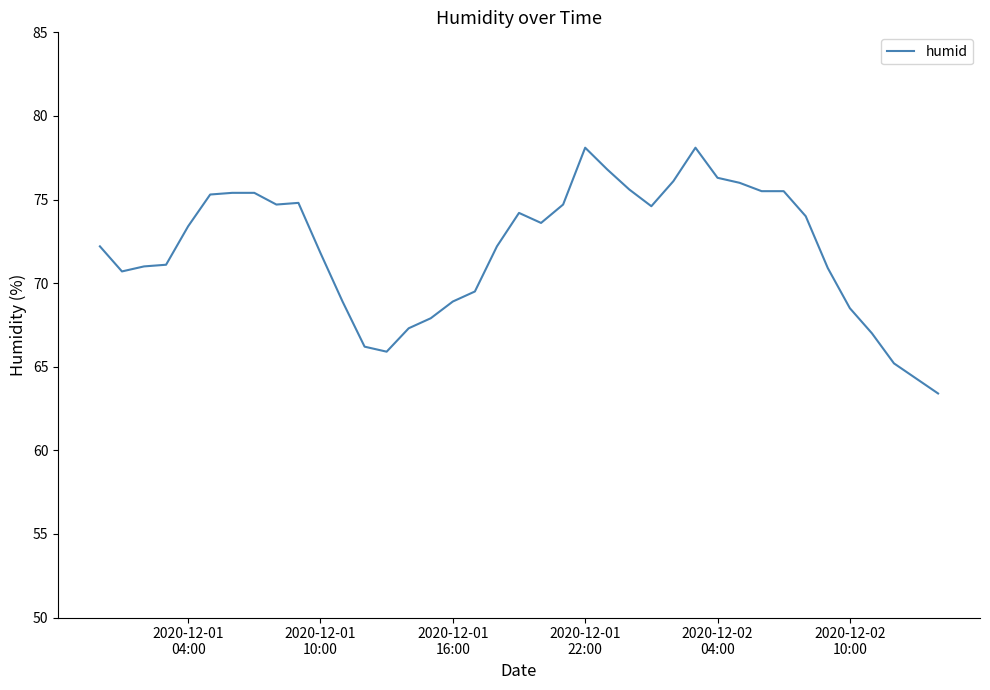

What is the maximum value shown in the chart?

78.1